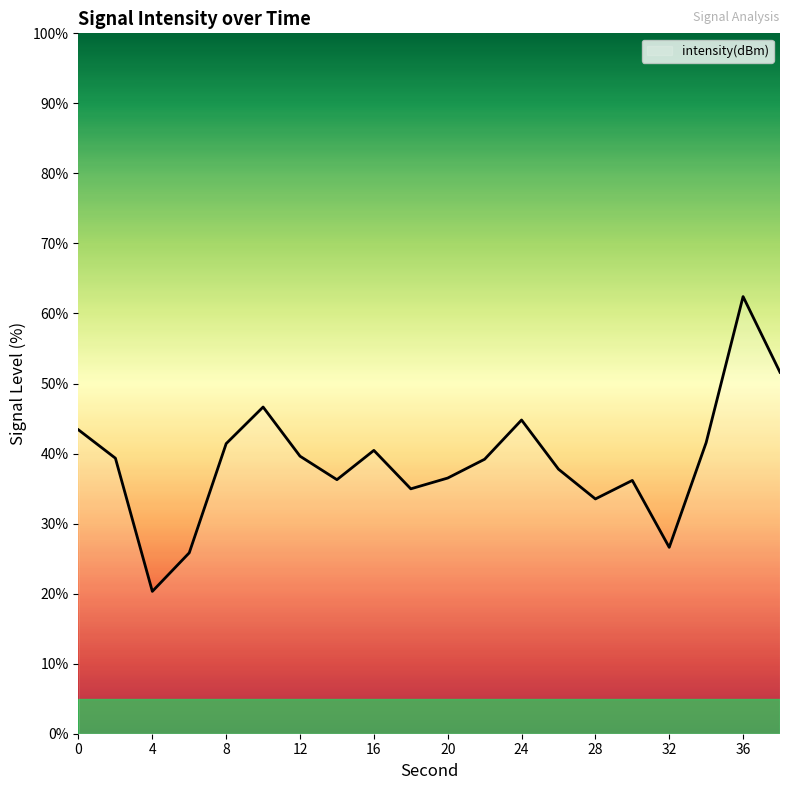

Count the number of data series in this chart.

1